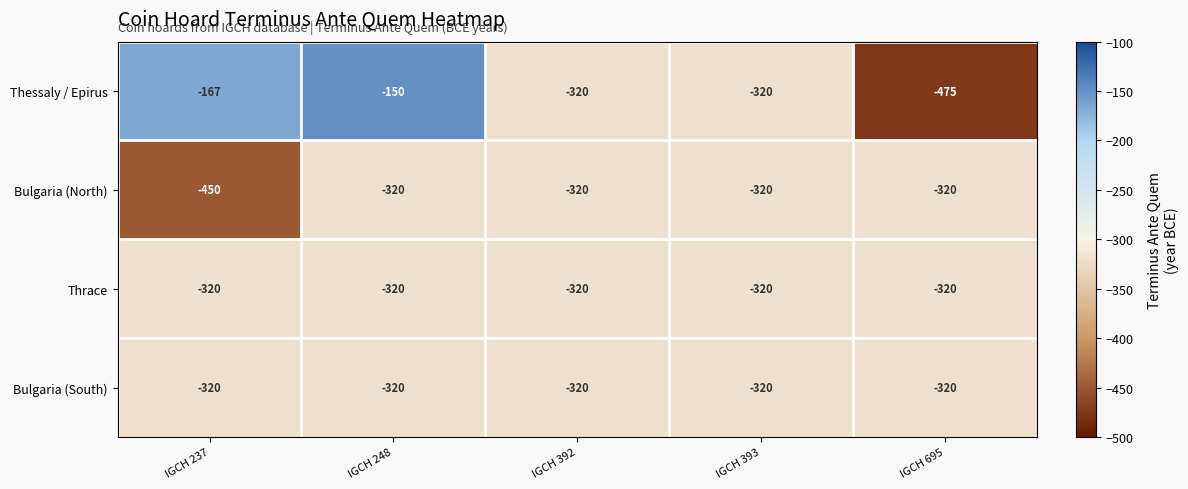

Which series has the largest total across all categories?

Thessaly / Epirus